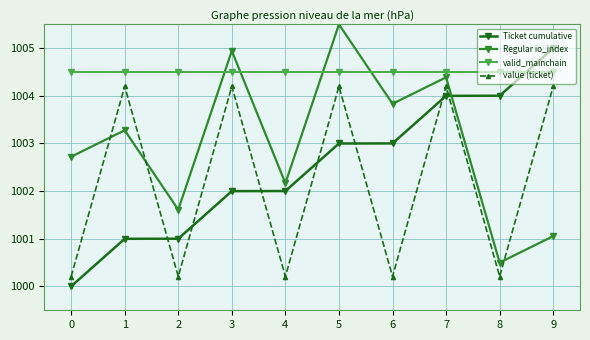

What is the approximate value of Ticket cumulative at 6?

1003.0